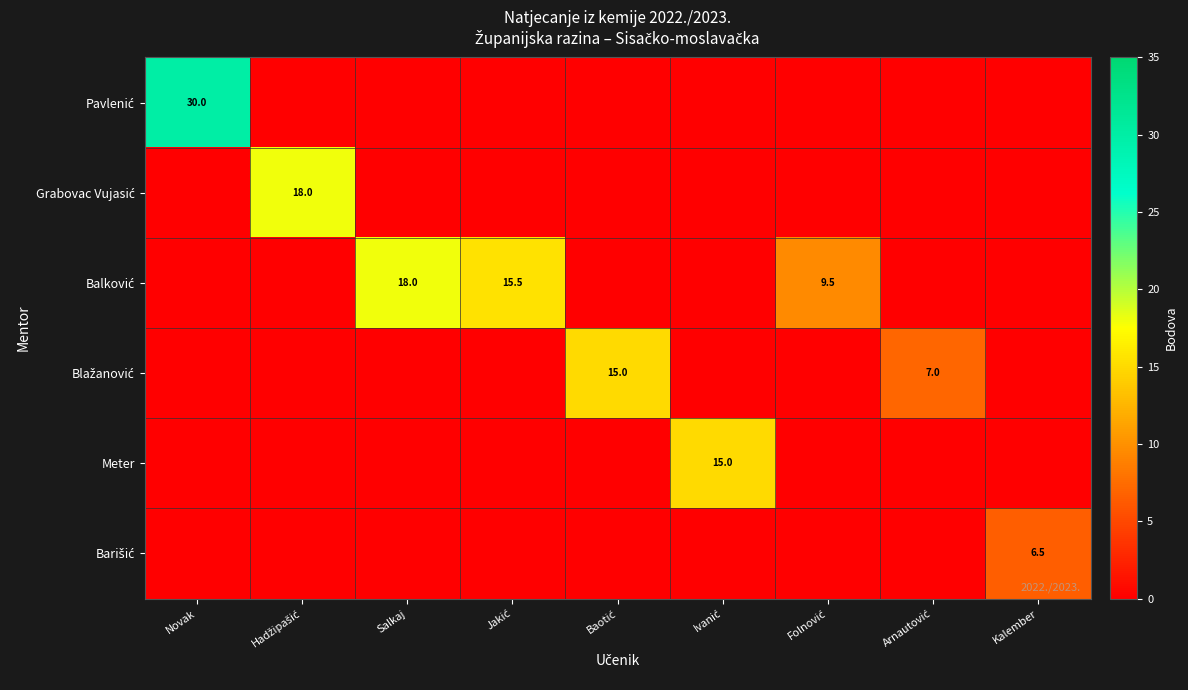

What is the sum of all Barišić values?

6.5